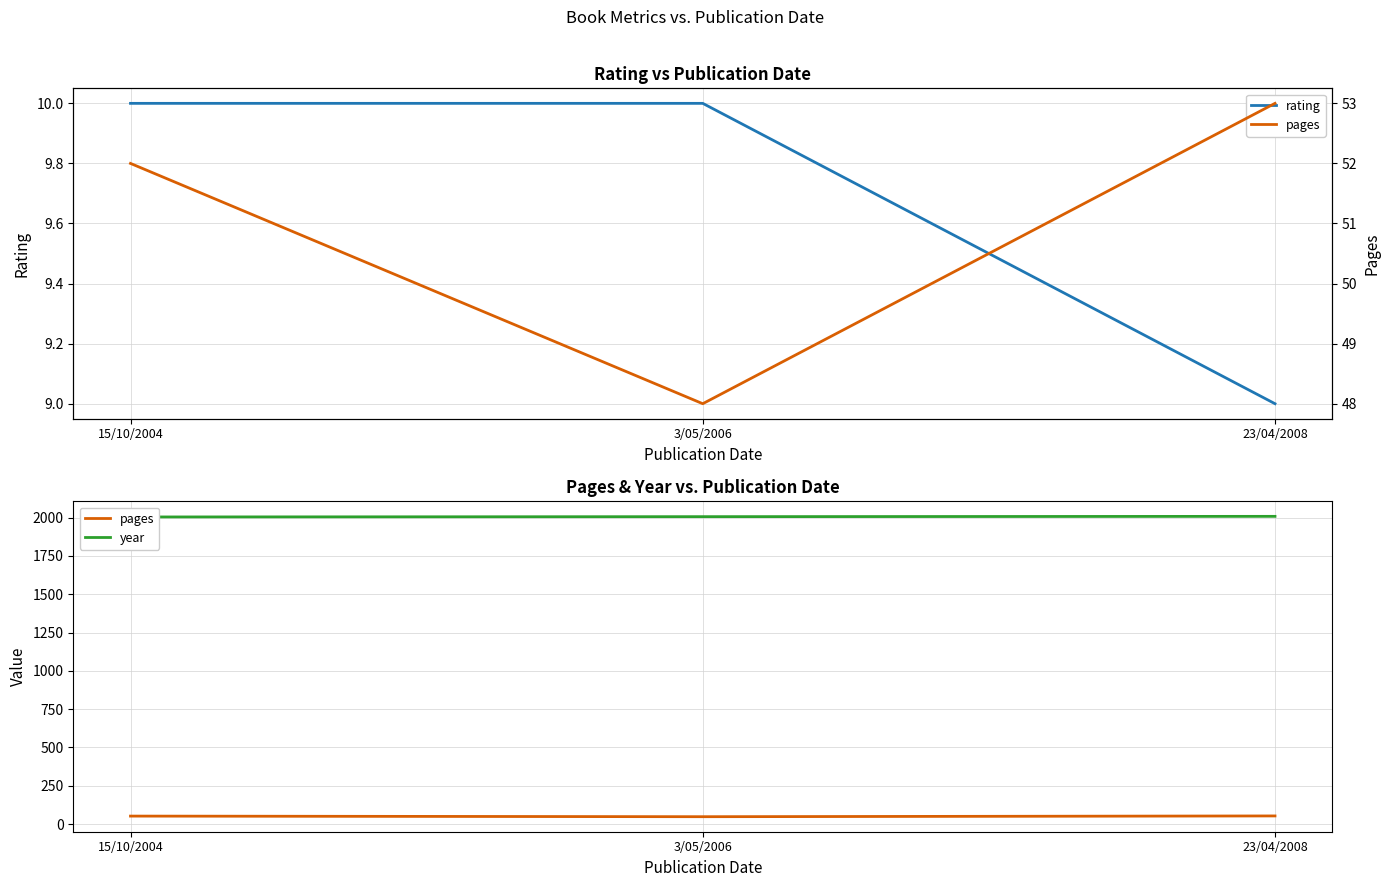

What is the maximum value for year?

2008